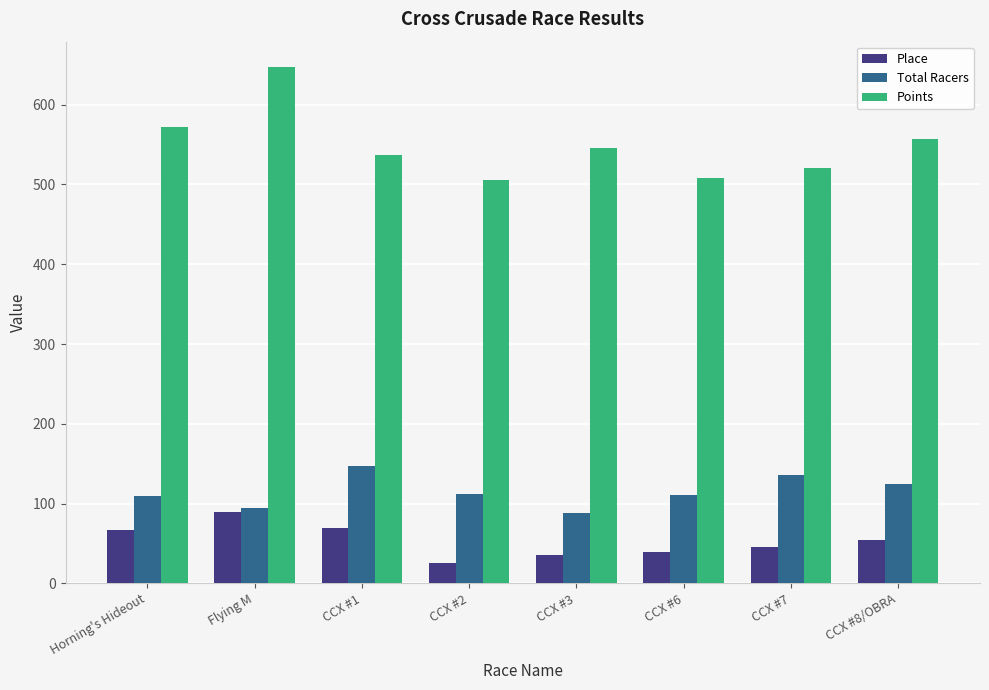

How many categories are shown in the chart?

8